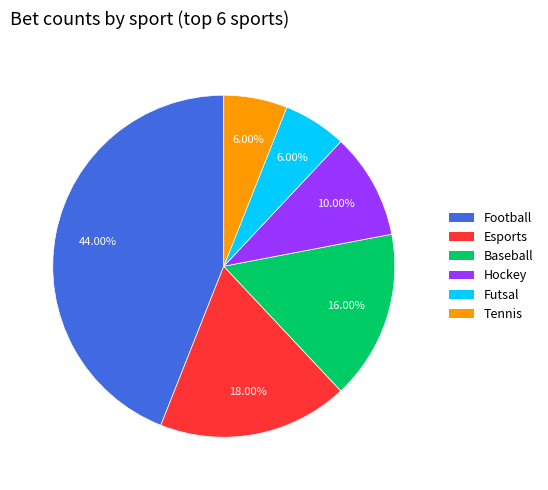

Does Esports account for over 50% of the chart?

No